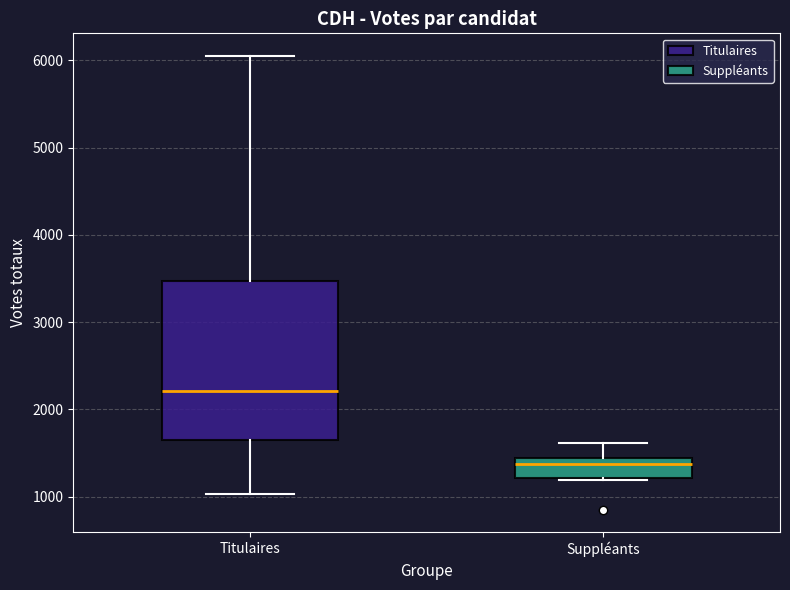

Which box has the lowest median line?

Suppléants